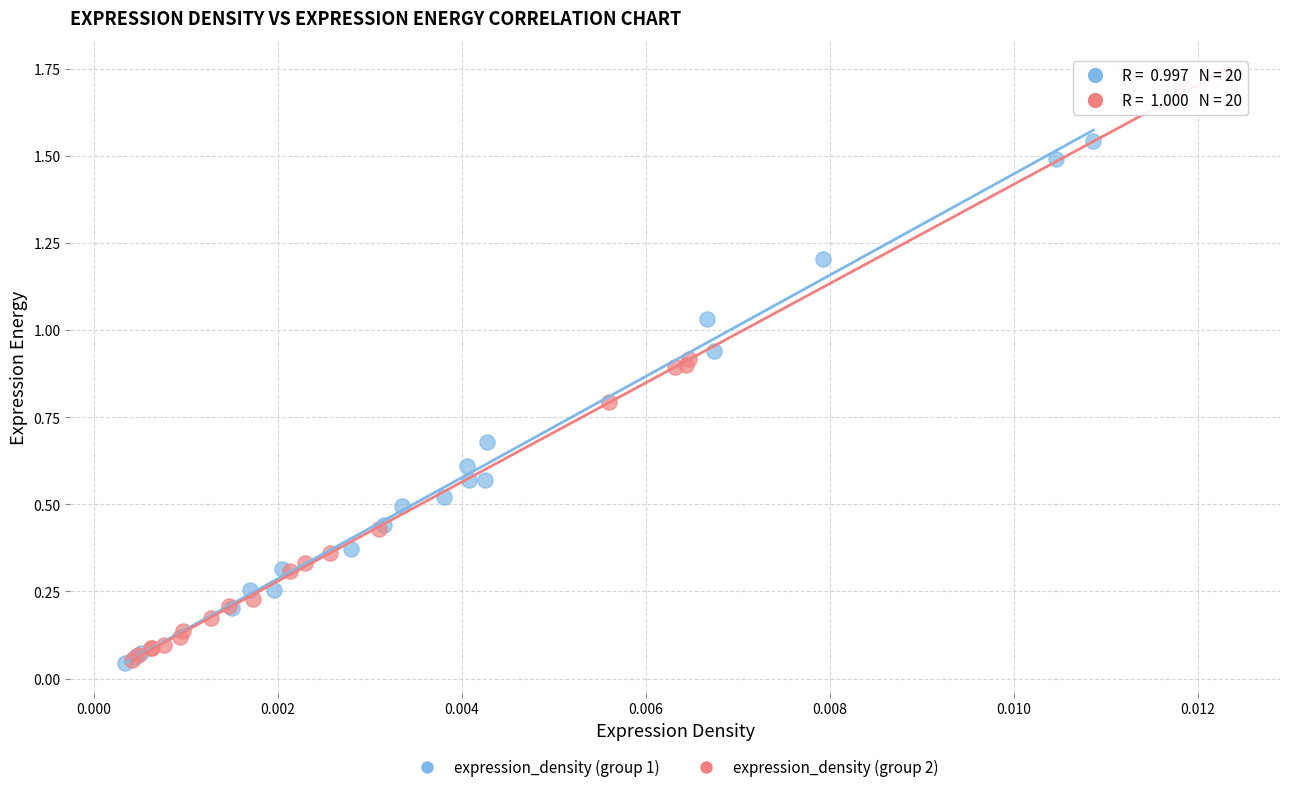

Which series contains the highest Y value?

expression_density (group 2)